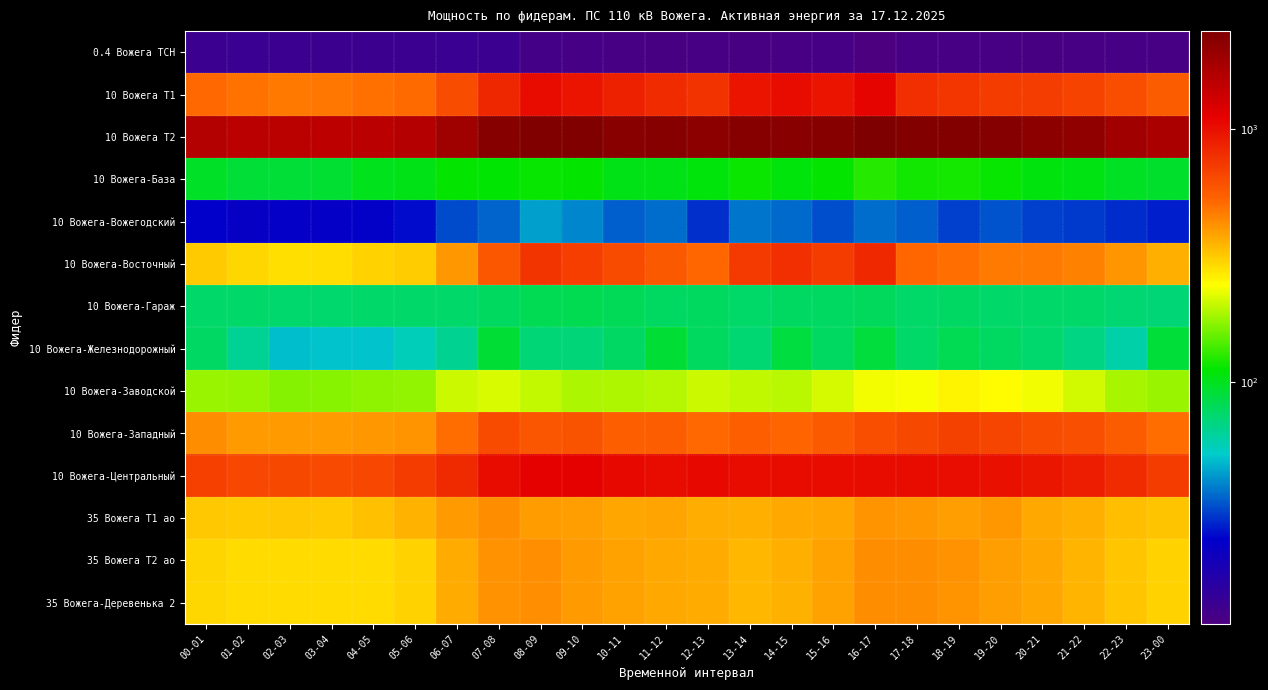

List the series in order of their peak value, highest first.

10 Вожега Т2, 10 Вожега-Центральный, 10 Вожега Т1, 10 Вожега-Восточный, 10 Вожега-Западный, 35 Вожега Т1 ао, 35 Вожега Т2 ао, 35 Вожега-Деревенька 2, 10 Вожега-Заводской, 10 Вожега-База, 10 Вожега-Железнодорожный, 10 Вожега-Гараж, 10 Вожега-Вожегодский, 0.4 Вожега ТСН